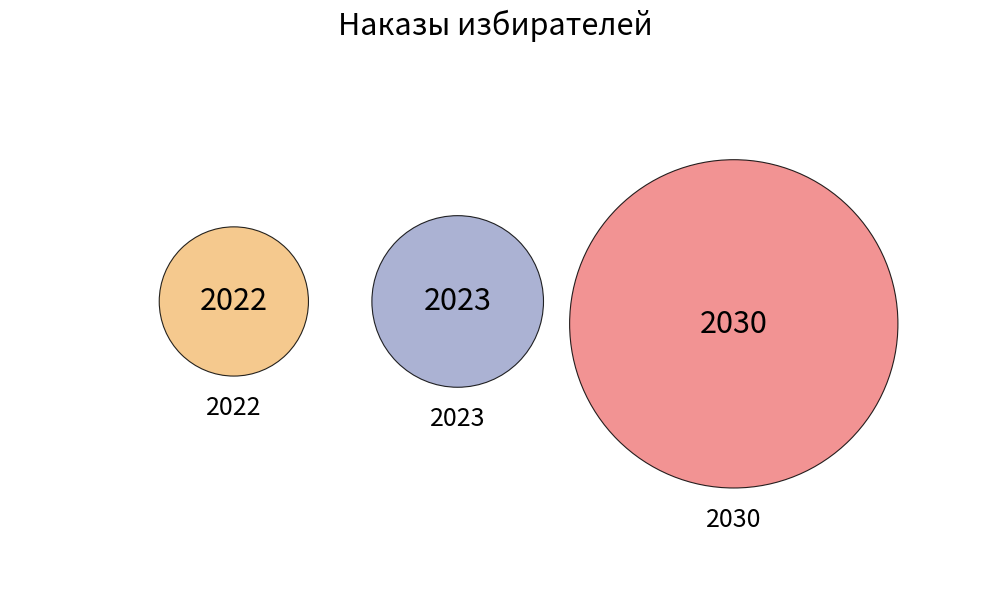

To the nearest percent, what is the average slice percentage?

11%